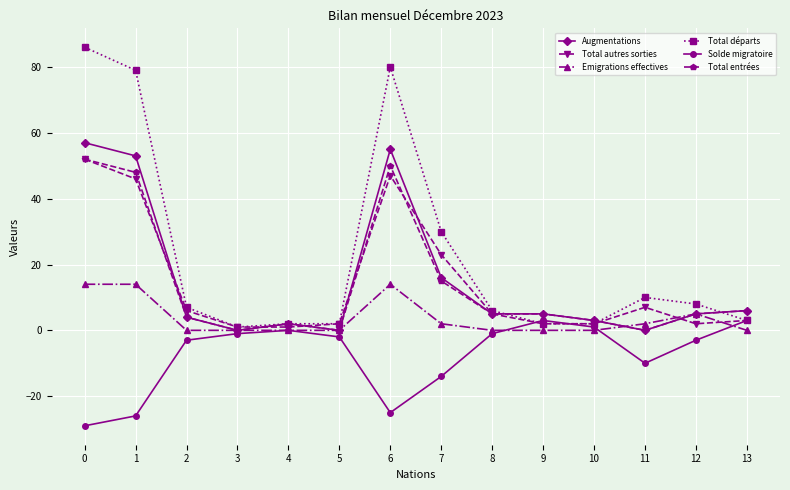

At which label is Total autres sorties closest to 26?

7